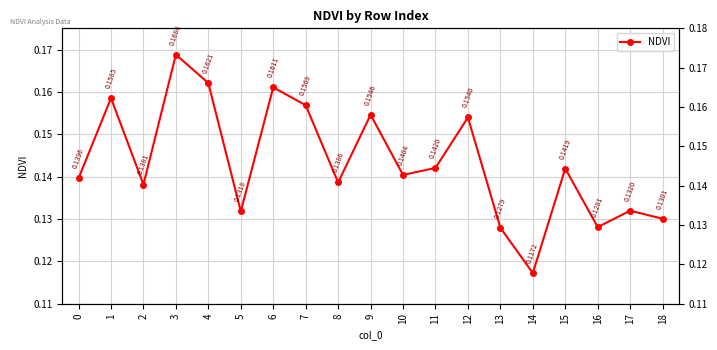

Where is the data nearest to the value 0?

14